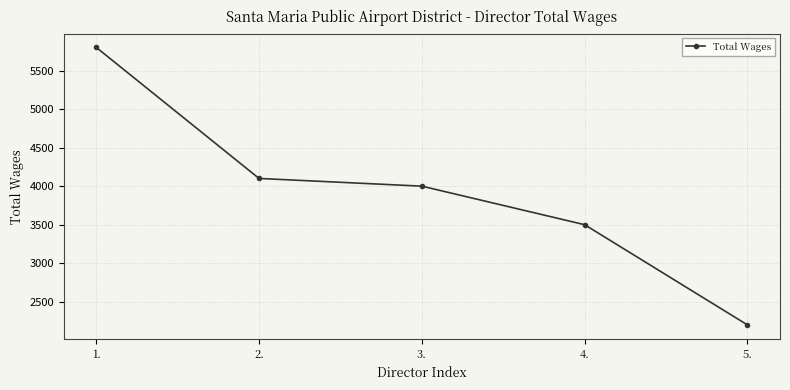

Reading left to right, list all the values displayed in this chart.

1.=5800	2.=4100	3.=4000	4.=3500	5.=2200